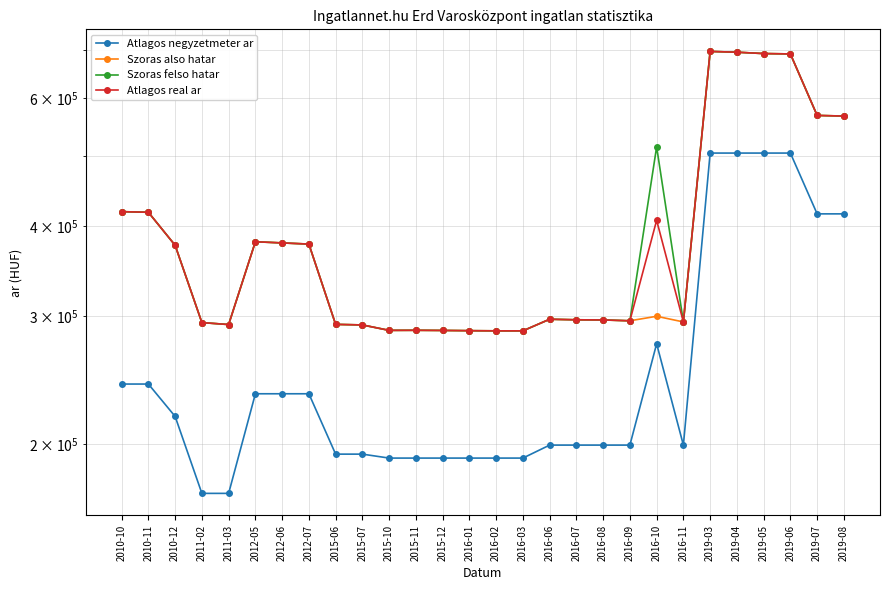

Rank the series at 2011-03 from highest to lowest value.

Szoras also hatar, Szoras felso hatar, Atlagos real ar, Atlagos negyzetmeter ar